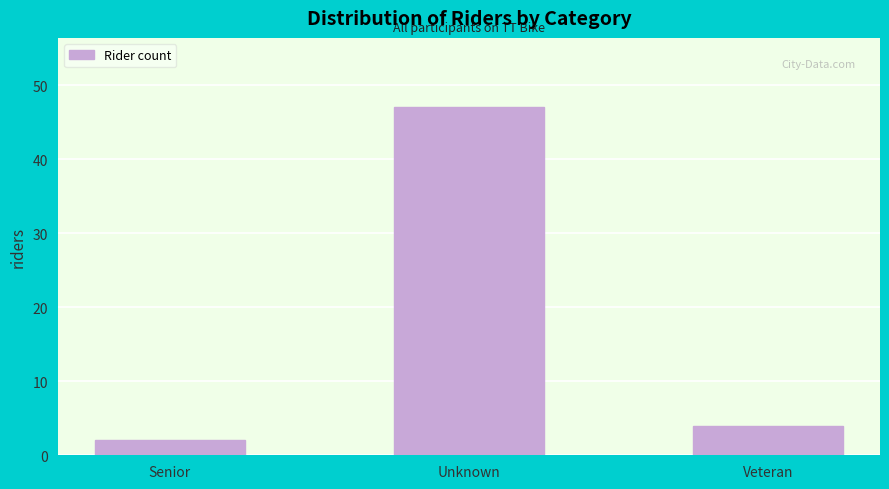

Reading left to right, list all the values displayed in this chart.

Senior=2	Unknown=47	Veteran=4